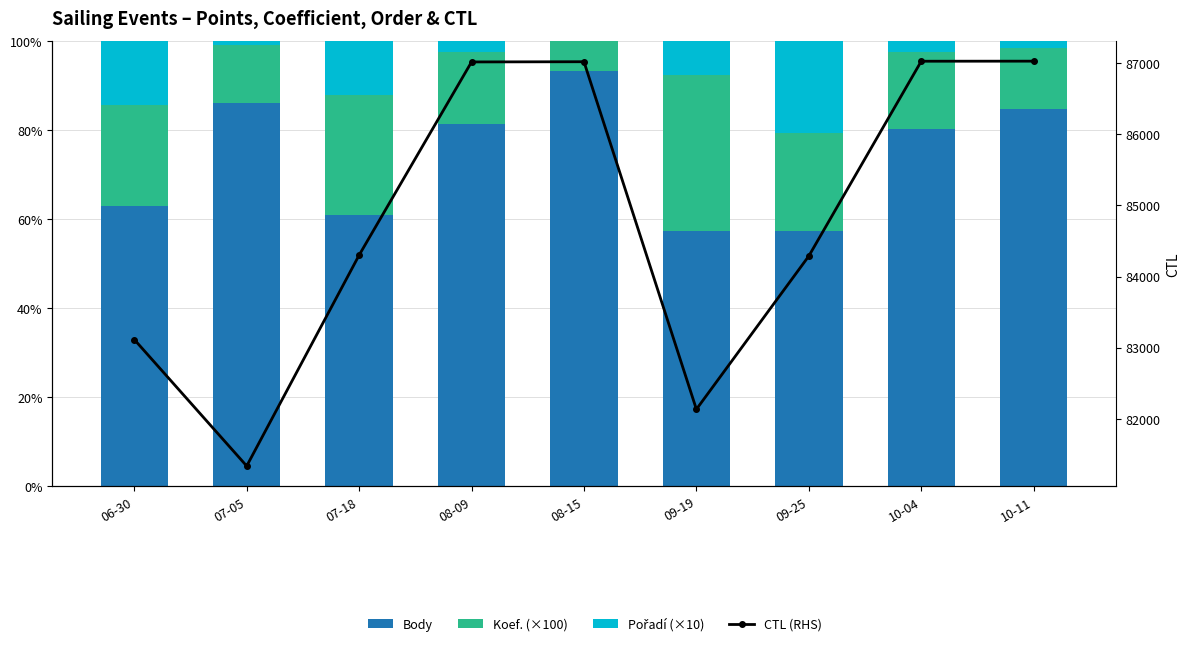

Between 09-25 and 08-09, which is larger?

08-09